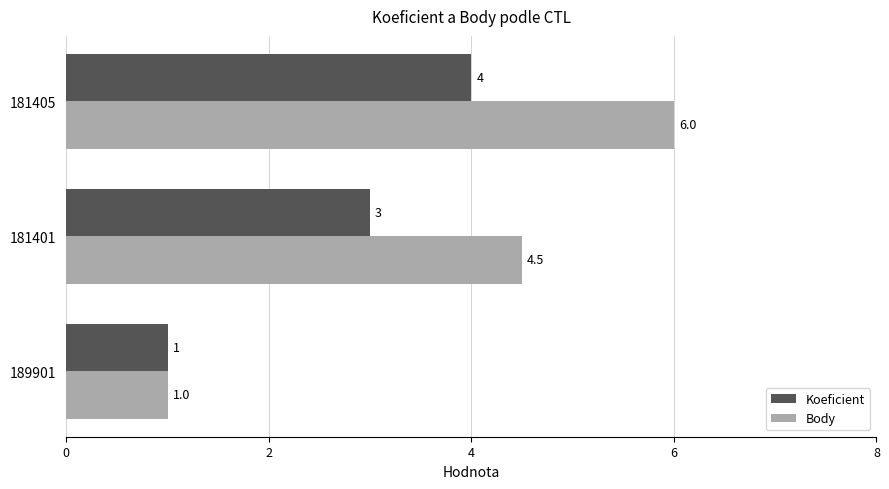

What are all the series names shown in the legend?

Koeficient, Body